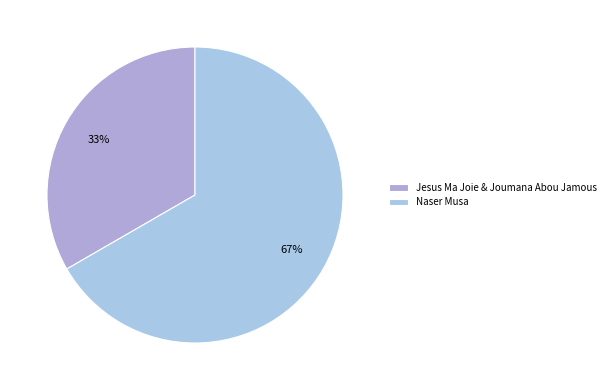

True or false: Jesus Ma Joie & Joumana Abou Jamous accounts for 33% of the total.

True